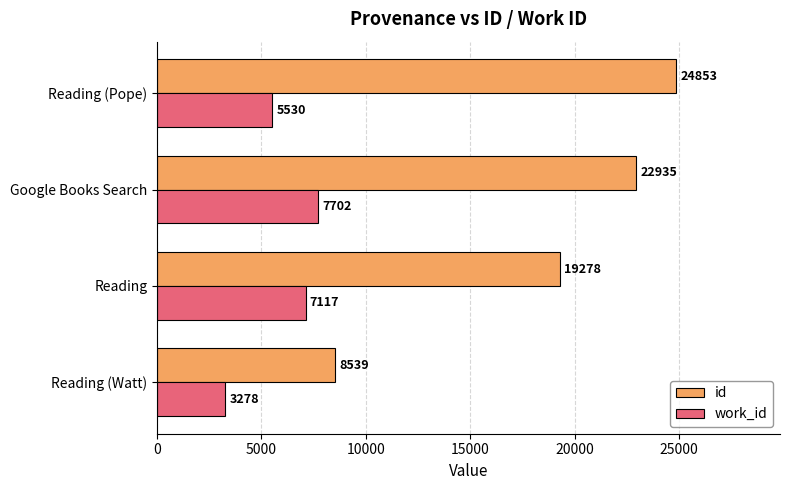

What is the smallest value displayed?

3278